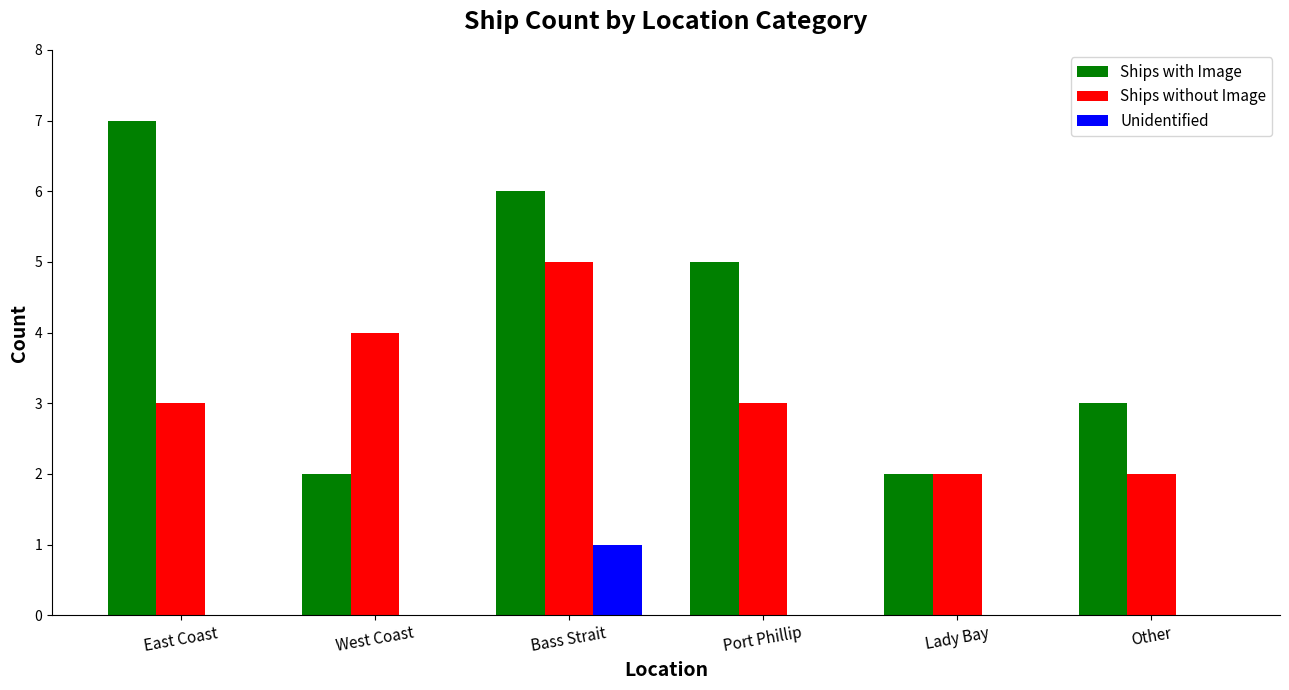

Which series has the largest total across all categories?

Ships with Image